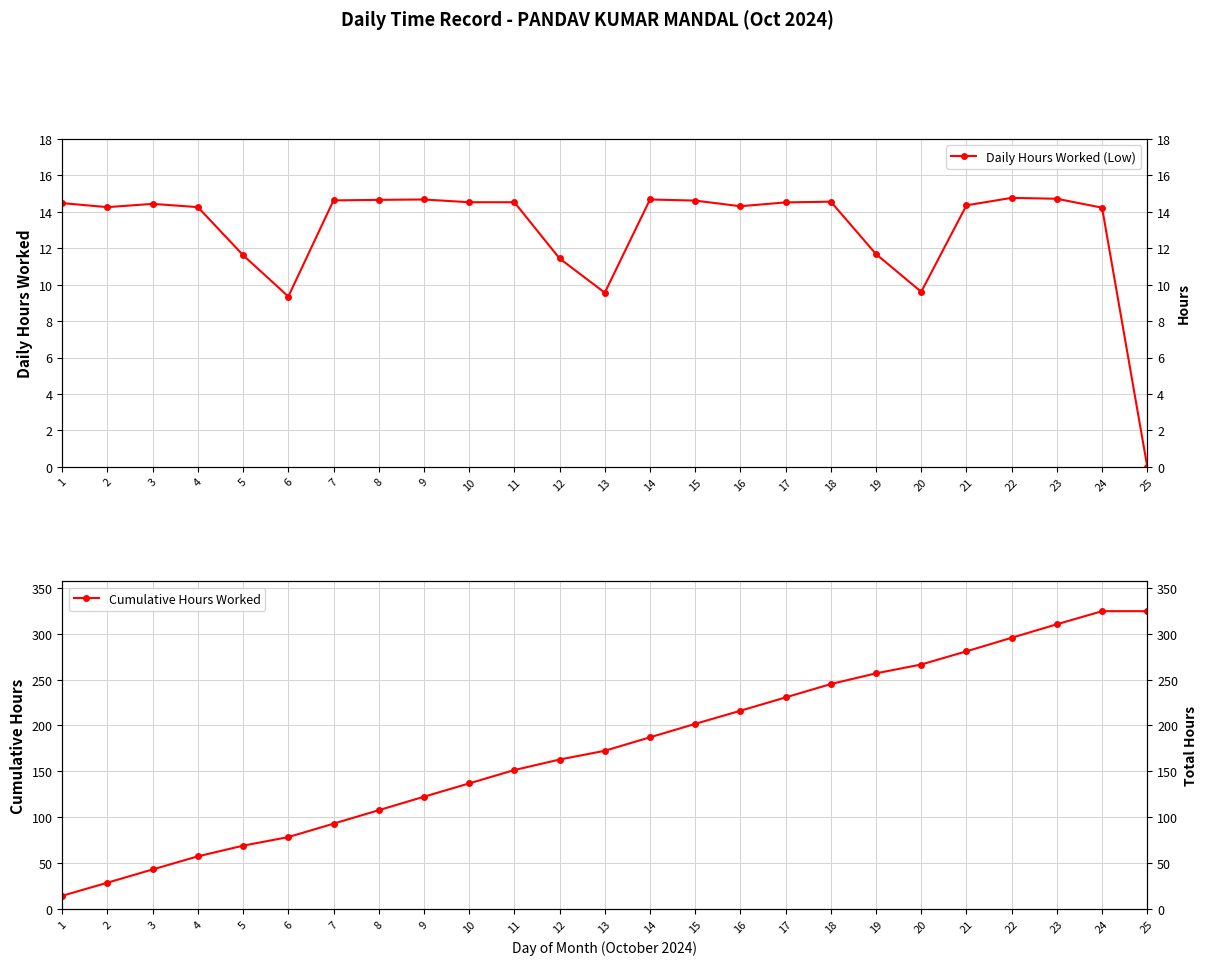

Rank the categories by Cumulative Hours Worked value from highest to lowest.

24, 25, 23, 22, 21, 20, 19, 18, 17, 16, 15, 14, 13, 12, 11, 10, 9, 8, 7, 6, 5, 4, 3, 2, 1